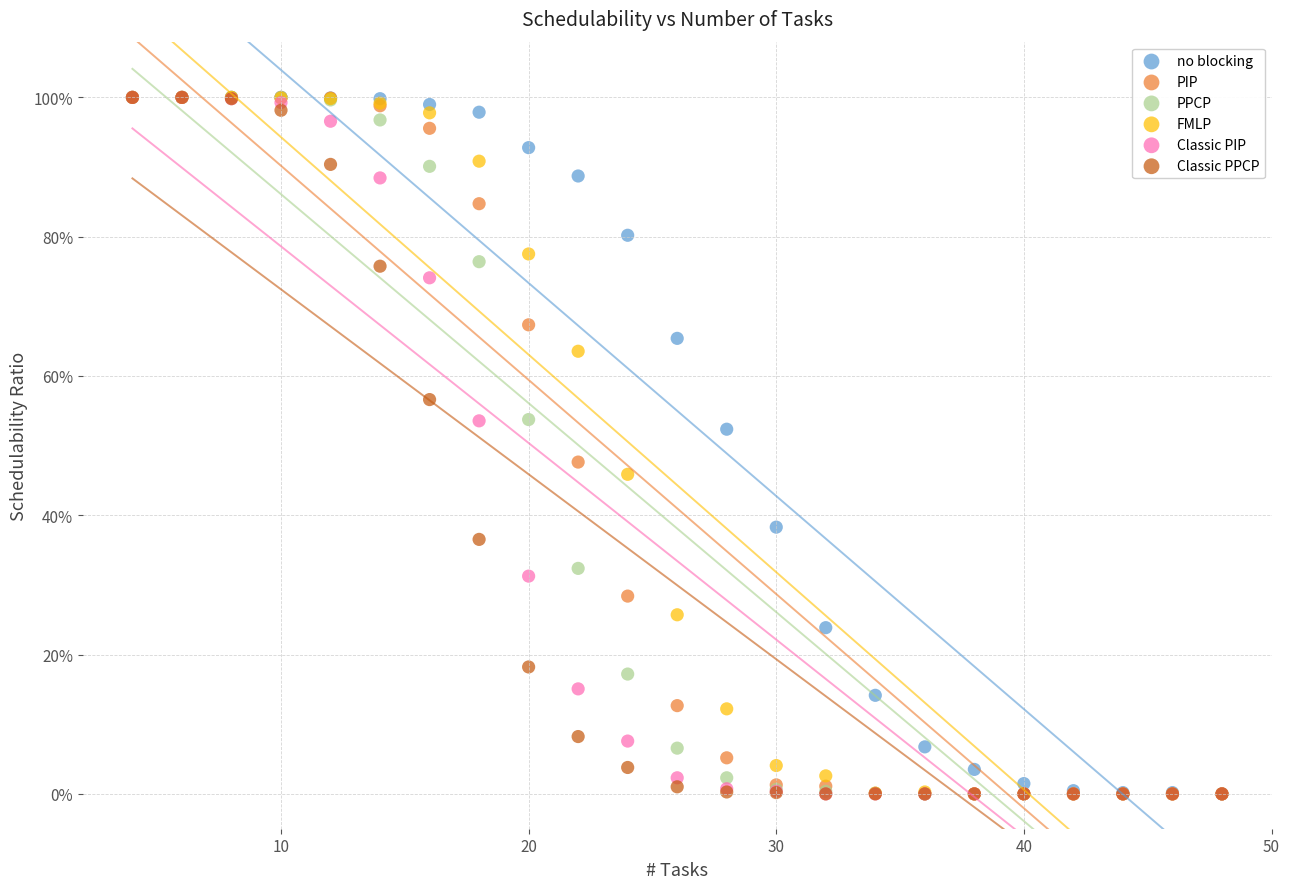

What are all the series names shown in the legend?

no blocking, PIP, PPCP, FMLP, Classic PIP, Classic PPCP